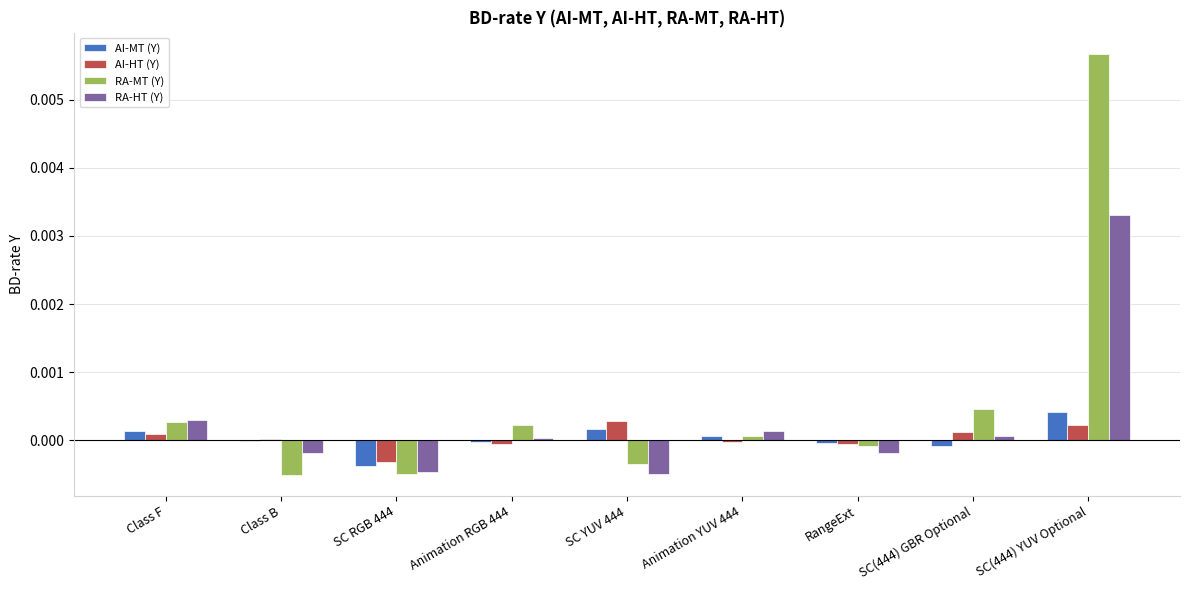

At which category is the sum across all series the highest?

SC(444) YUV Optional